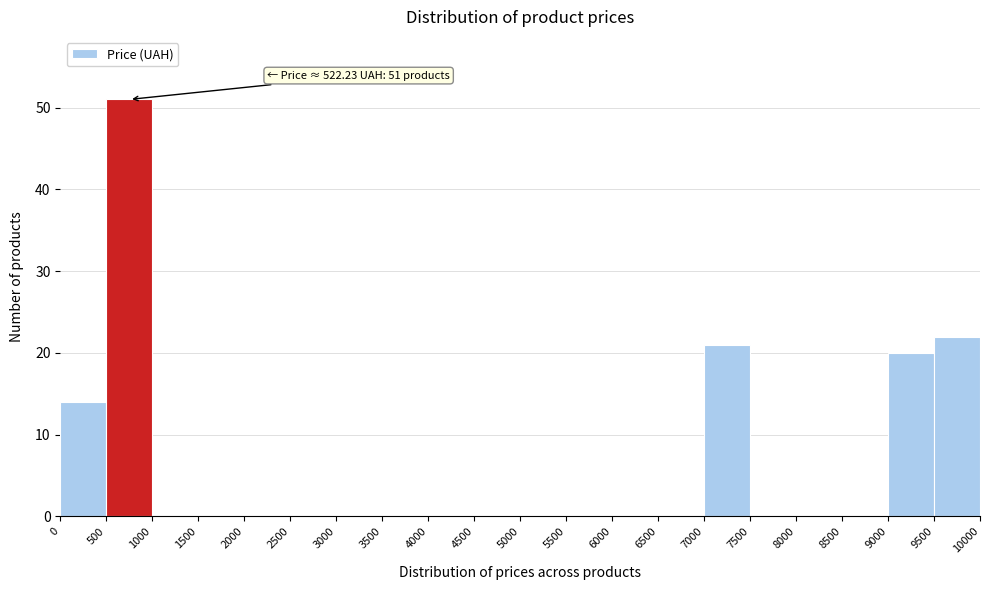

Which range on the x-axis has the tallest bar?

500 to 1000